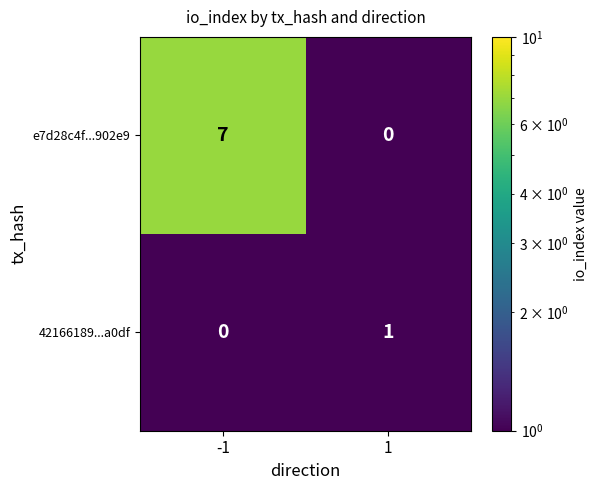

What is the greatest value displayed?

7